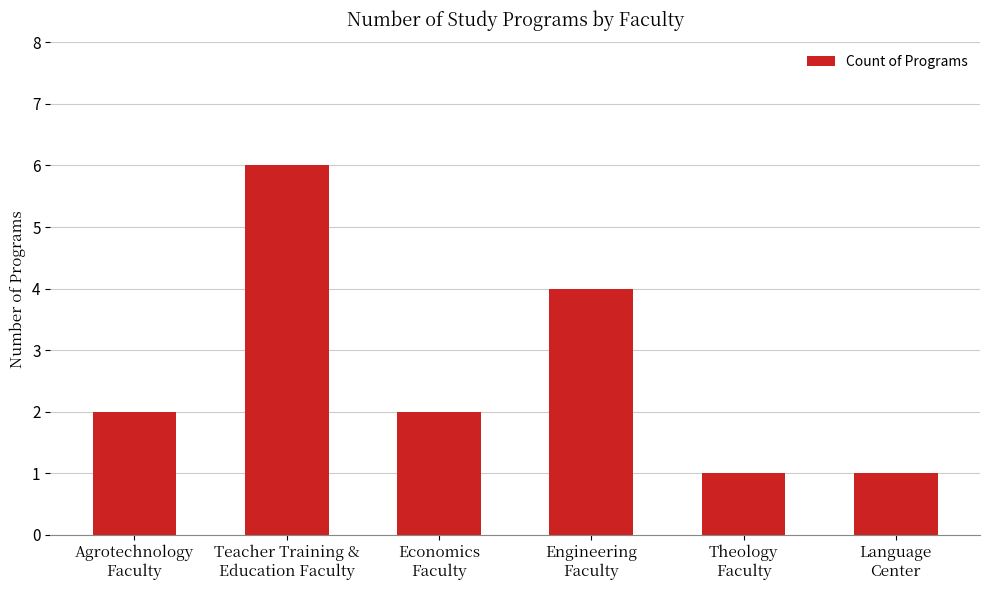

What is the average value?

3